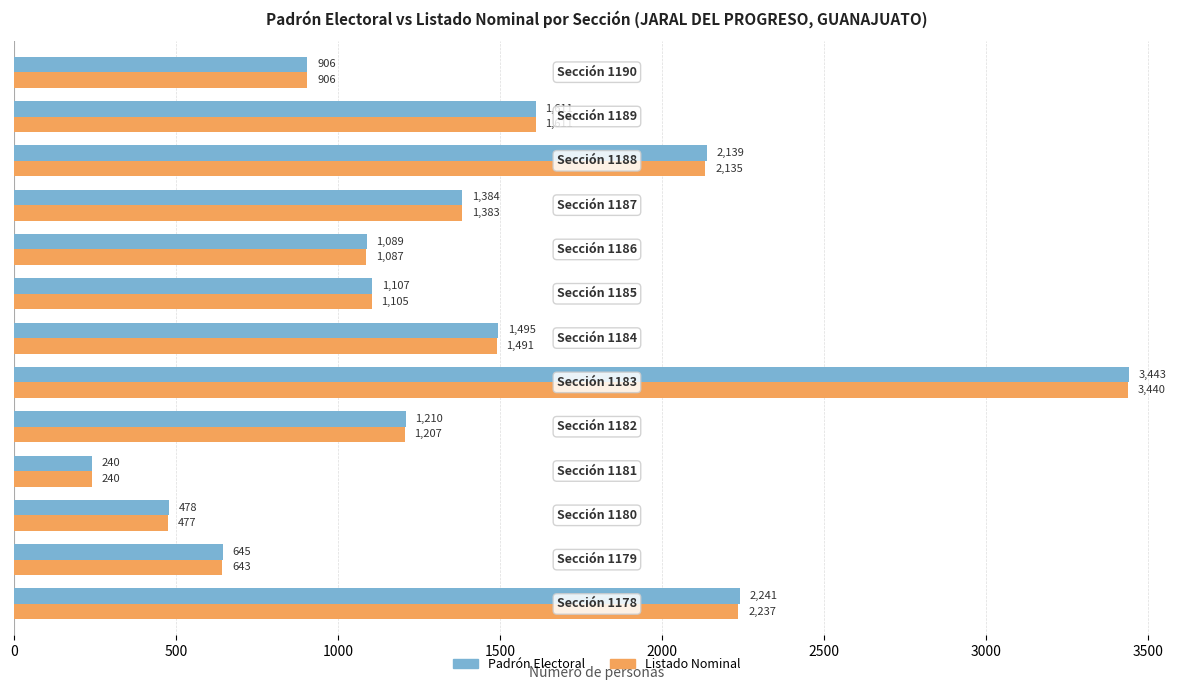

At how many categories does at least one series exceed 1346?

6